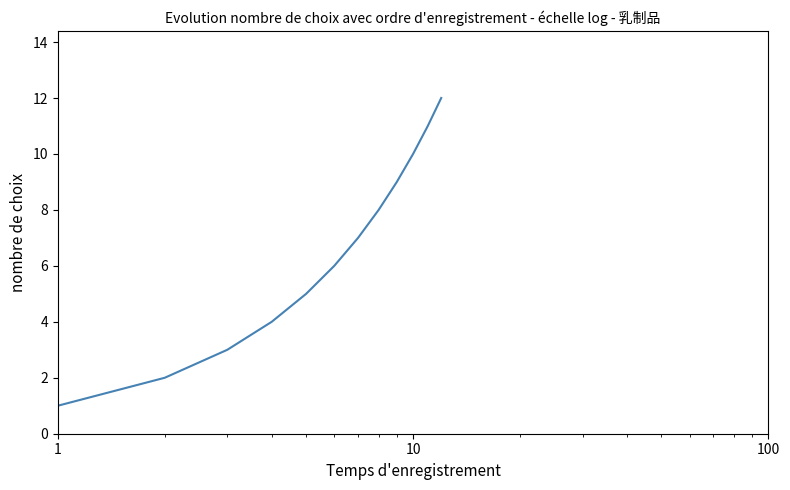

What is the maximum value shown in the chart?

12